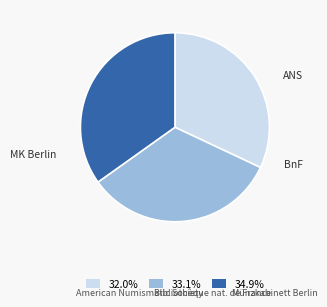

Does any single category account for the majority?

No